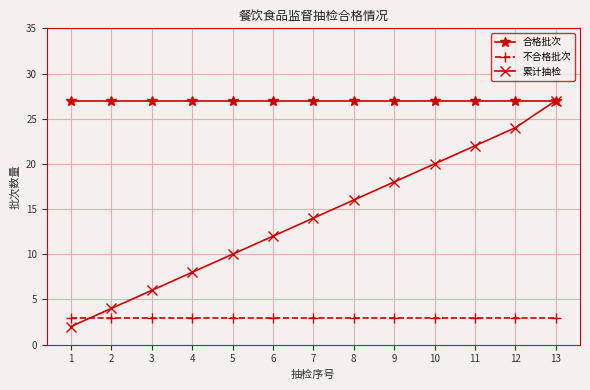

List the series in order of their overall mean, highest first.

合格批次, 累计抽检, 不合格批次